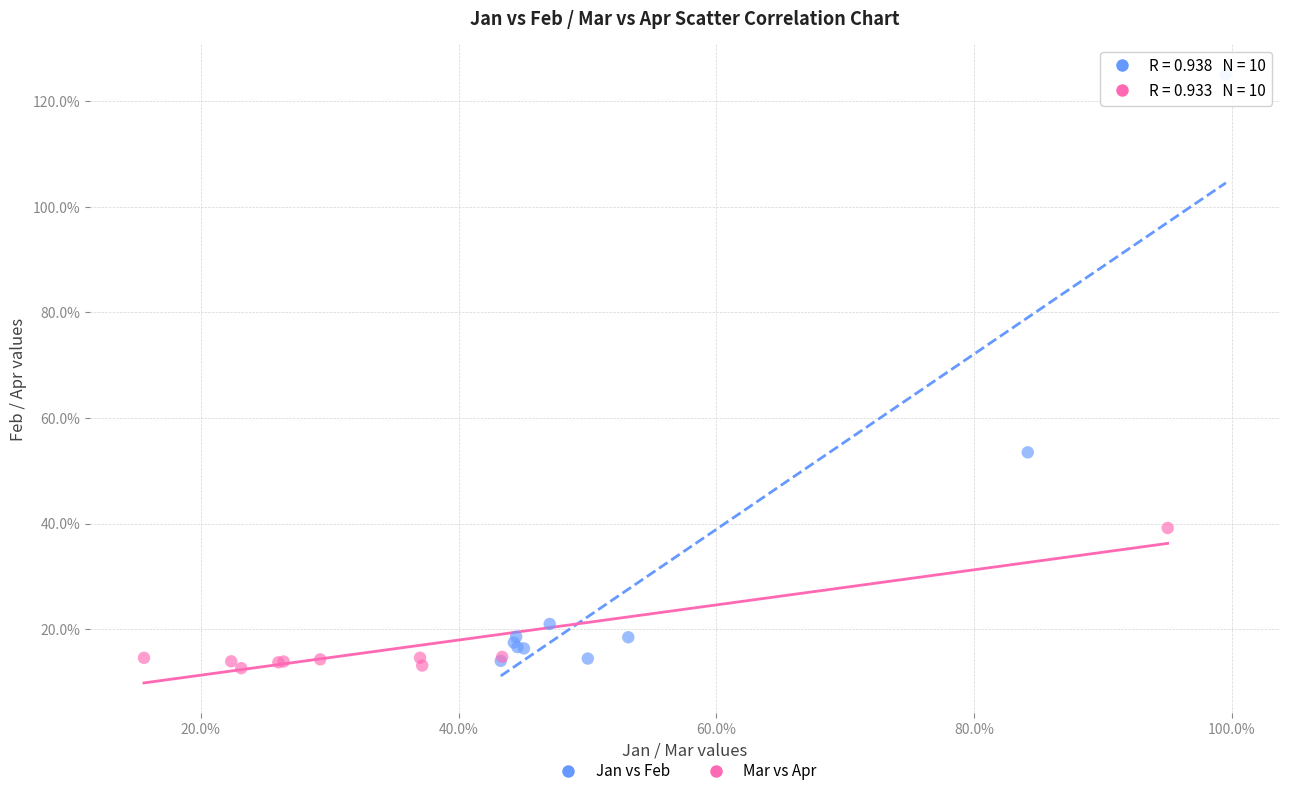

What are all the series names shown in the legend?

Jan vs Feb, Mar vs Apr